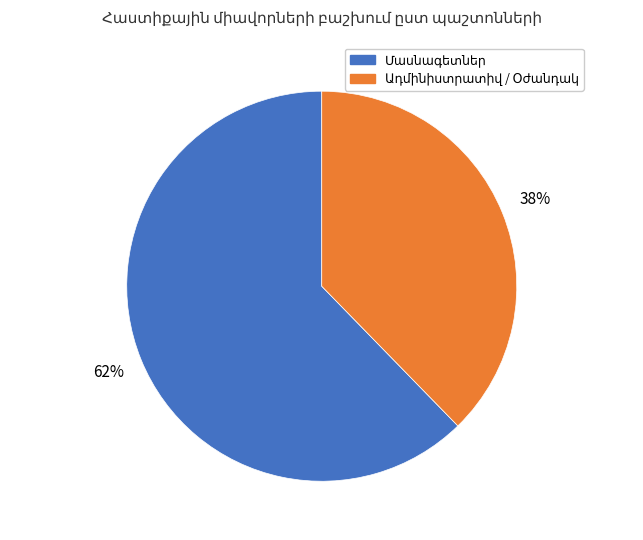

Does any single category account for the majority?

Yes